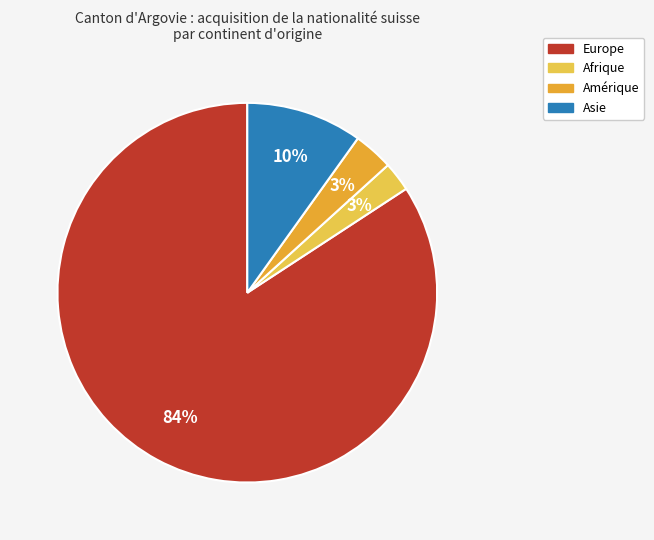

To the nearest percent, what is the combined percentage of Amérique and Asie?

13%